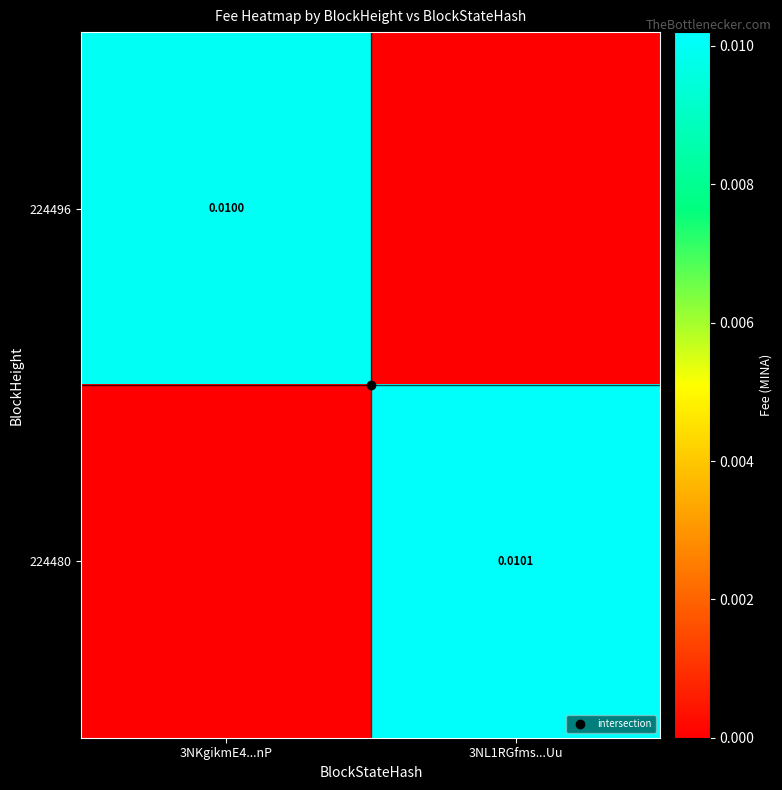

How many data points does each series have?

2